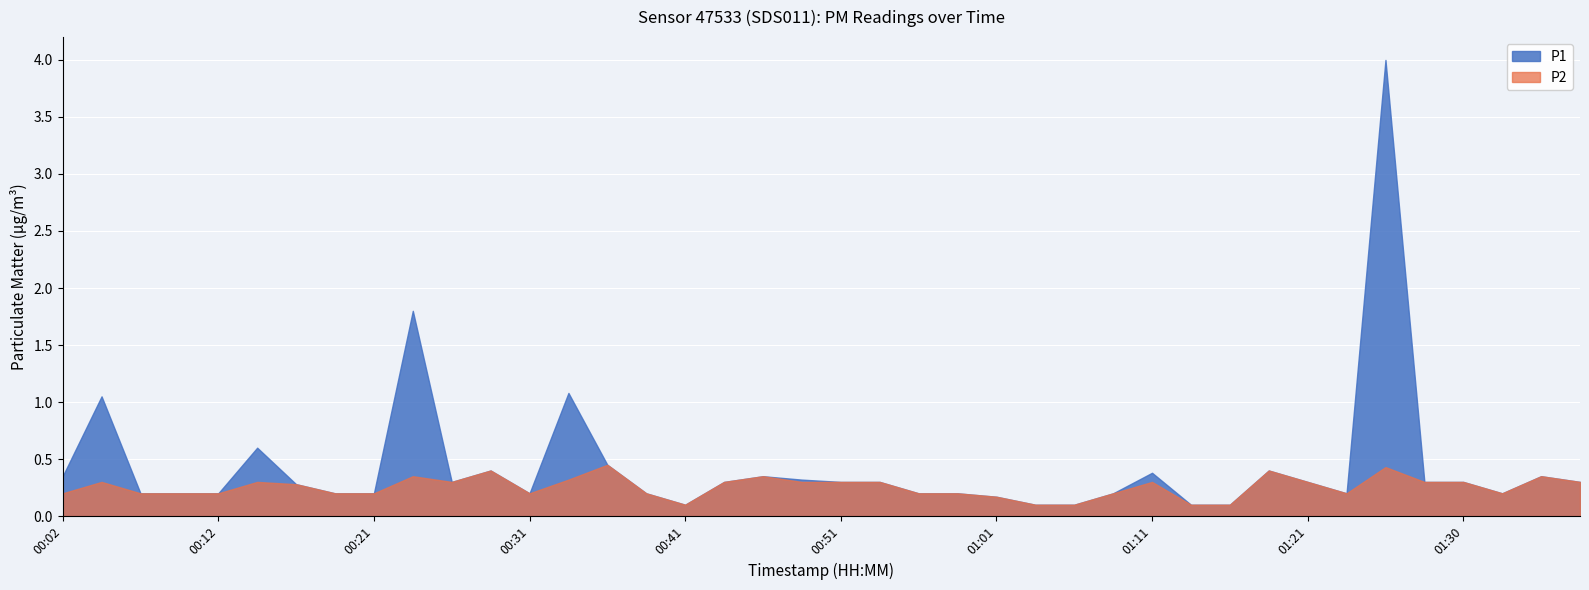

Reading left to right, list all the values displayed in this chart.

P1: 00:02=0.3	00:04=1.1	00:07=0.2	00:09=0.2	00:12=0.2	00:14=0.6	00:16=0.3	00:19=0.2	00:21=0.2	00:24=1.8	00:26=0.3	00:29=0.4	00:31=0.2	00:34=1.1	00:36=0.5	00:39=0.2	00:41=0.1	00:44=0.3	00:46=0.3	00:48=0.3	00:51=0.3	00:53=0.3	00:56=0.2	00:58=0.2	01:01=0.2	01:03=0.1	01:06=0.1	01:08=0.2	01:11=0.4	01:13=0.1	01:16=0.1	01:18=0.4	01:21=0.3	01:23=0.2	01:25=4.0	01:28=0.3	01:30=0.3	01:33=0.2	01:35=0.3	01:38=0.3
P2: 00:02=0.2	00:04=0.3	00:07=0.2	00:09=0.2	00:12=0.2	00:14=0.3	00:16=0.3	00:19=0.2	00:21=0.2	00:24=0.3	00:26=0.3	00:29=0.4	00:31=0.2	00:34=0.3	00:36=0.5	00:39=0.2	00:41=0.1	00:44=0.3	00:46=0.3	00:48=0.3	00:51=0.3	00:53=0.3	00:56=0.2	00:58=0.2	01:01=0.2	01:03=0.1	01:06=0.1	01:08=0.2	01:11=0.3	01:13=0.1	01:16=0.1	01:18=0.4	01:21=0.3	01:23=0.2	01:25=0.4	01:28=0.3	01:30=0.3	01:33=0.2	01:35=0.3	01:38=0.3